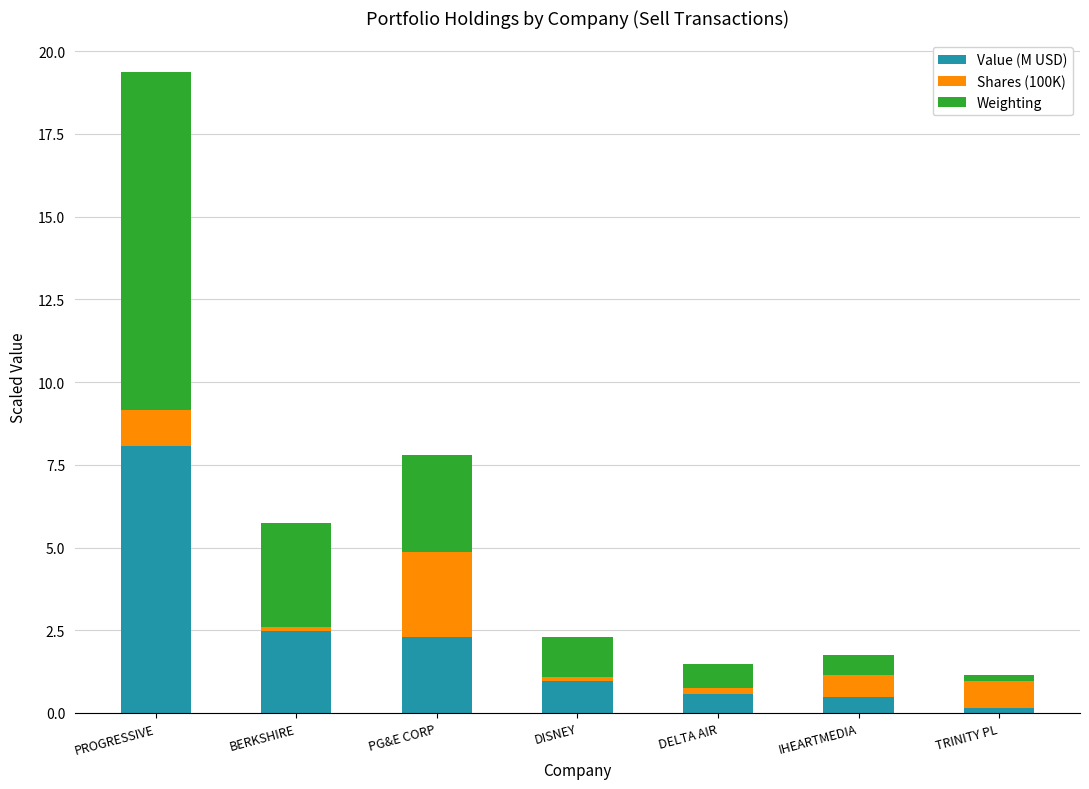

Is it true that Value (M USD) equals 0.6 at DELTA AIR?

True